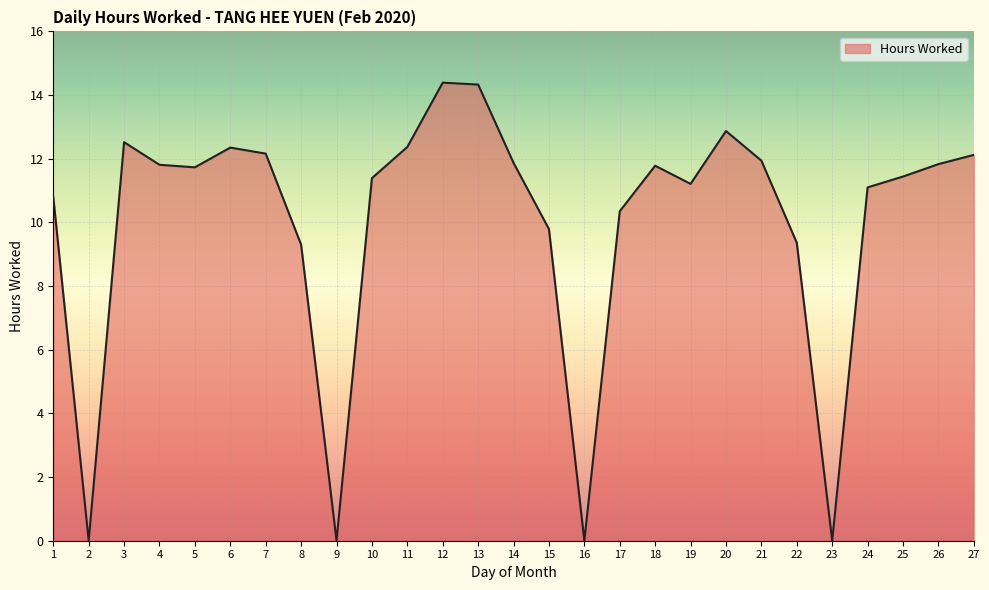

What is the greatest value displayed?

14.4